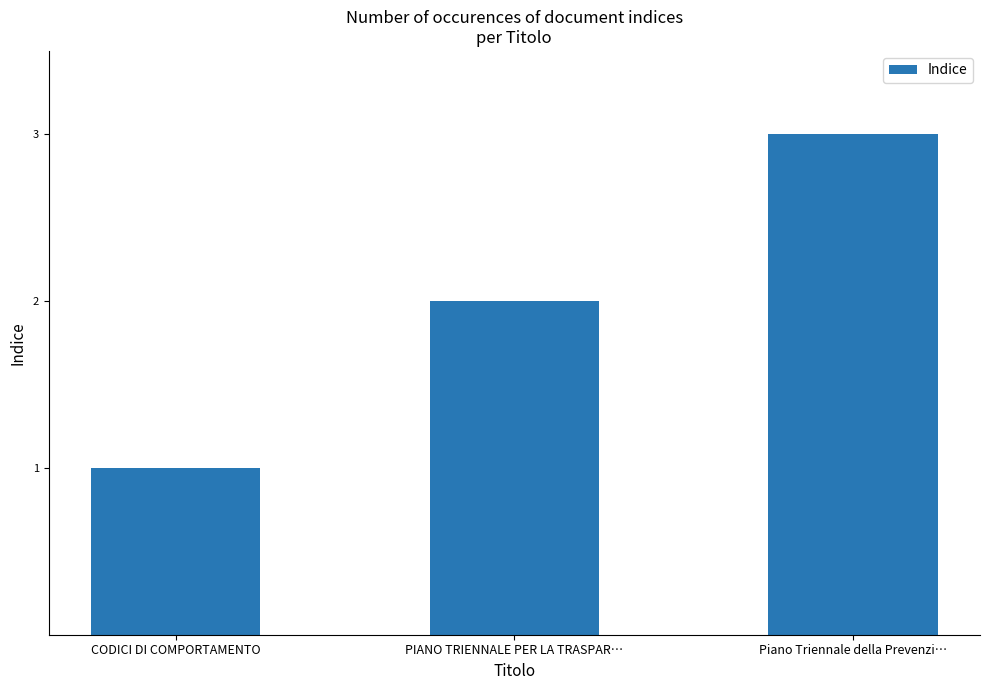

What is the label of the 2nd bar from the right?

PIANO TRIENNALE PER LA TRASPAR…